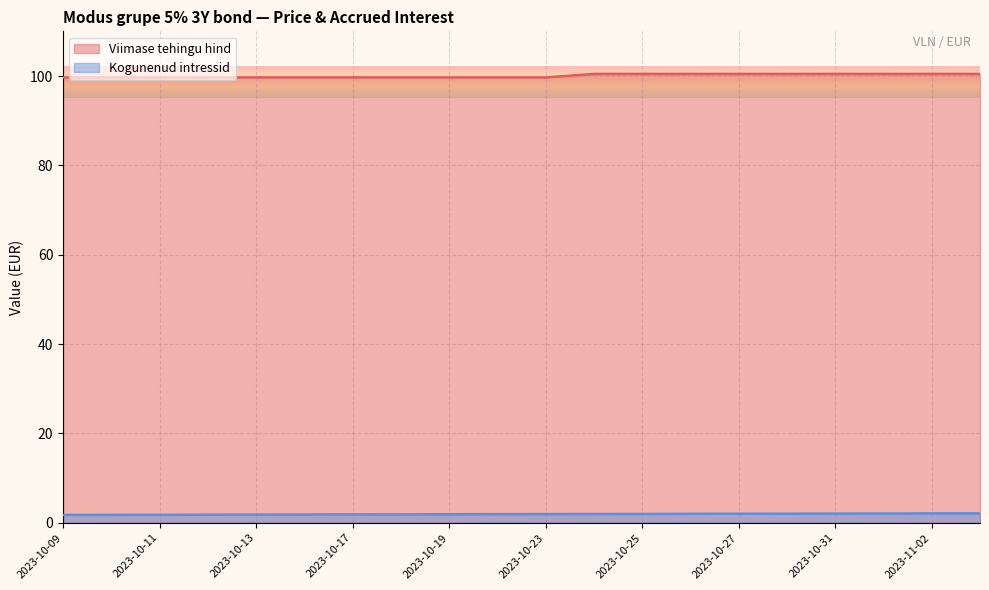

True or false: Kogunenud intressid and Viimase tehingu hind intersect in this chart.

False